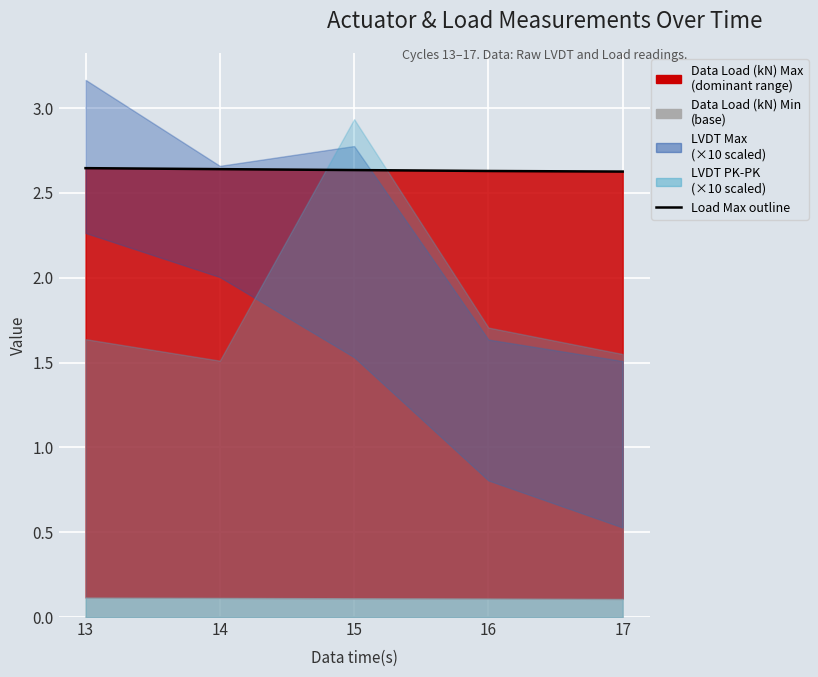

True or false: the data has more than 0 interior local peaks.

False